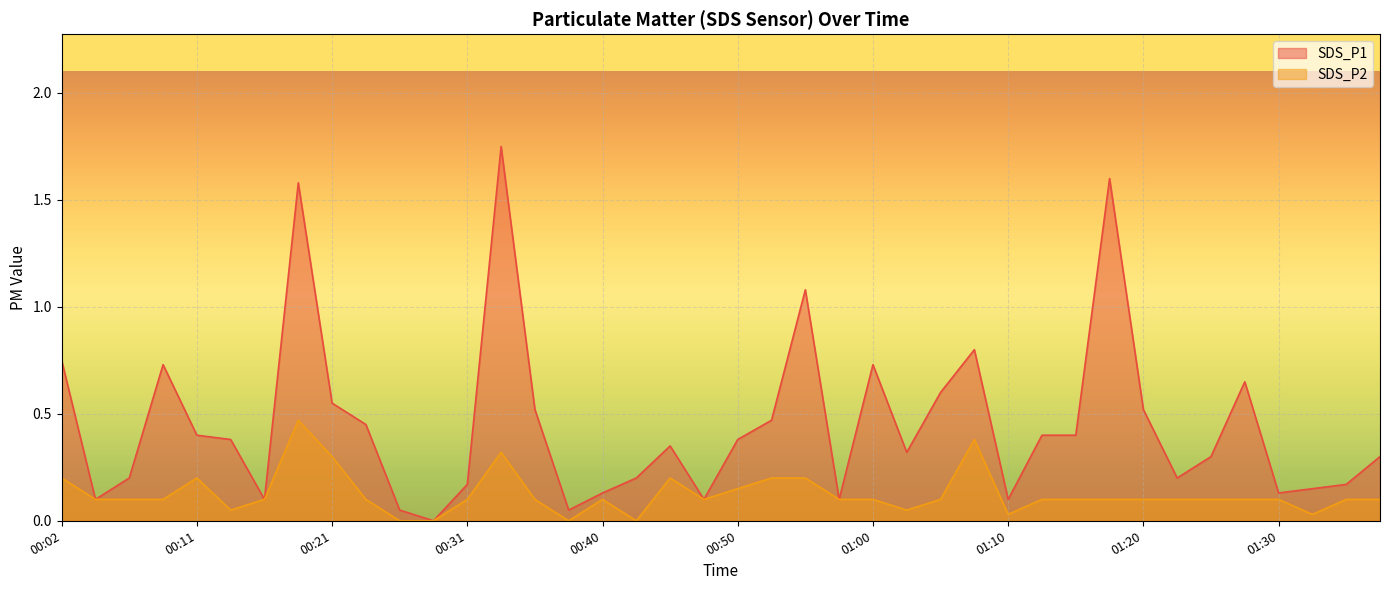

True or false: SDS_P2 and SDS_P1 intersect in this chart.

False